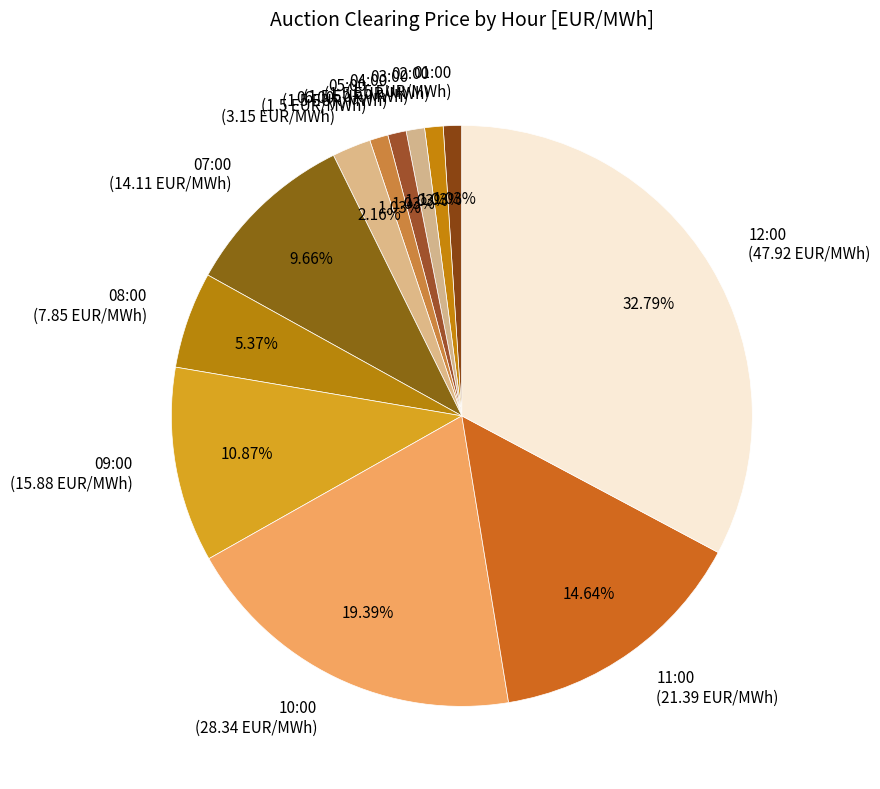

To the nearest percent, what is the difference between the 06:00 and 12:00 slice percentages?

31%